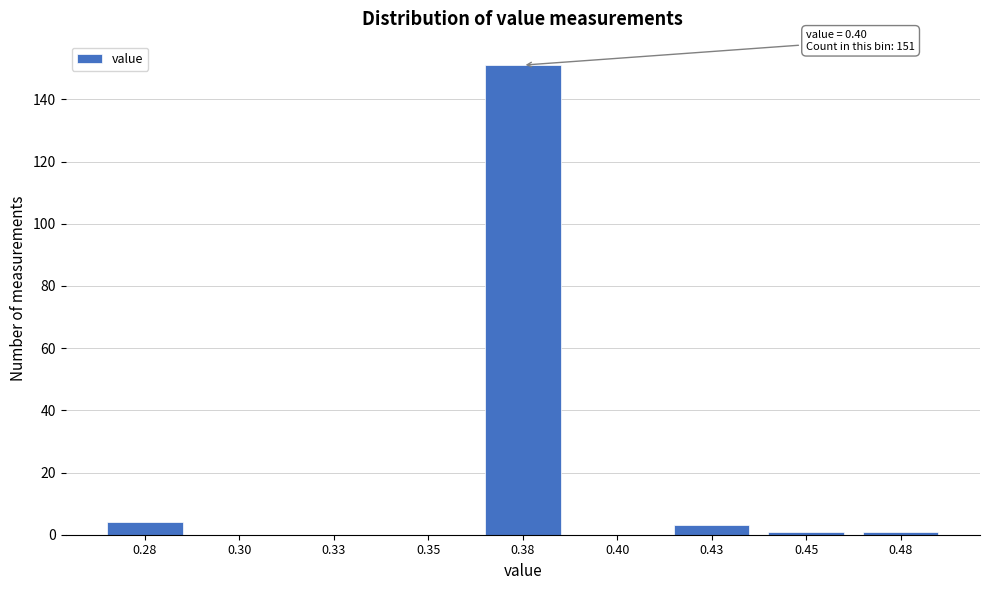

Reading right to left, transcribe all the data shown in this chart.

0.48=1	0.45=1	0.43=3	0.40=0	0.38=151	0.35=0	0.33=0	0.30=0	0.28=4